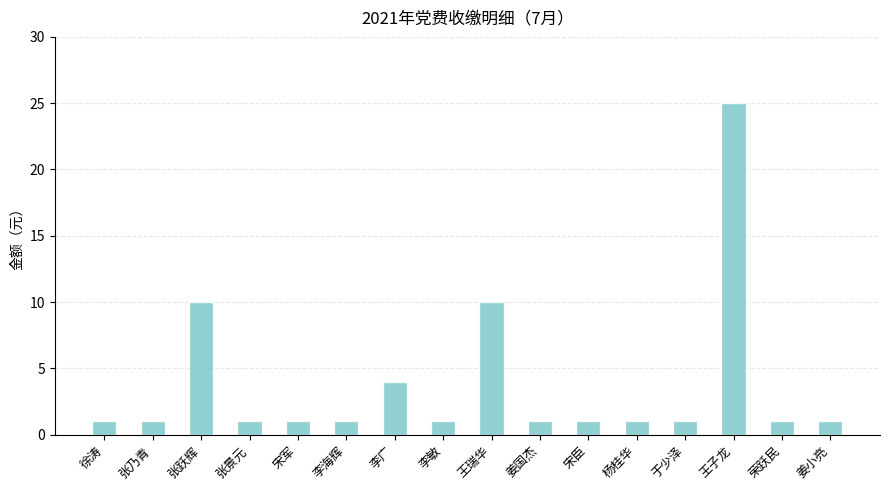

What is the sum of all values?

61